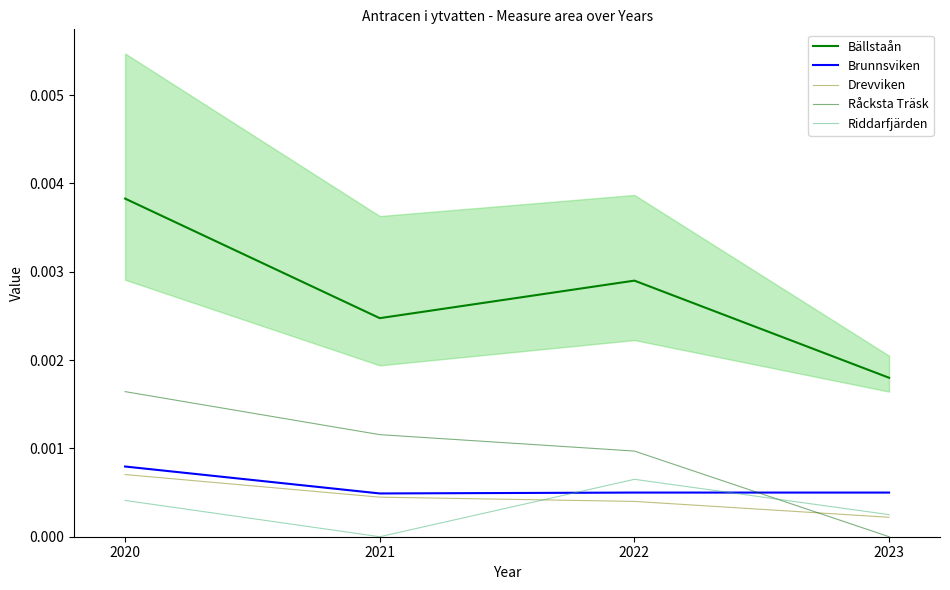

Which series has the largest total across all categories?

Bällstaån